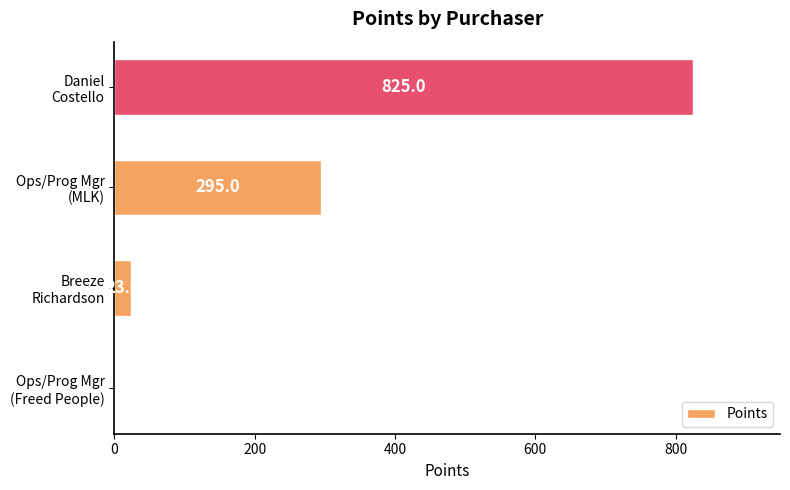

Count the number of categories in the chart.

4